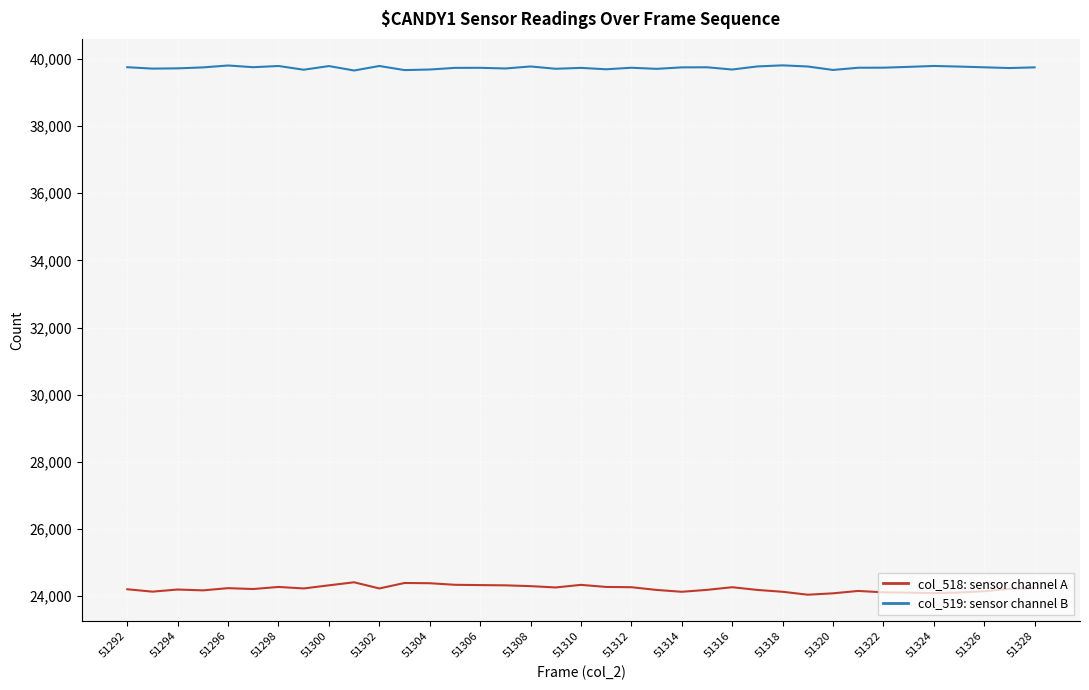

True or false: col_518: sensor channel A and col_519: sensor channel B intersect in this chart.

False